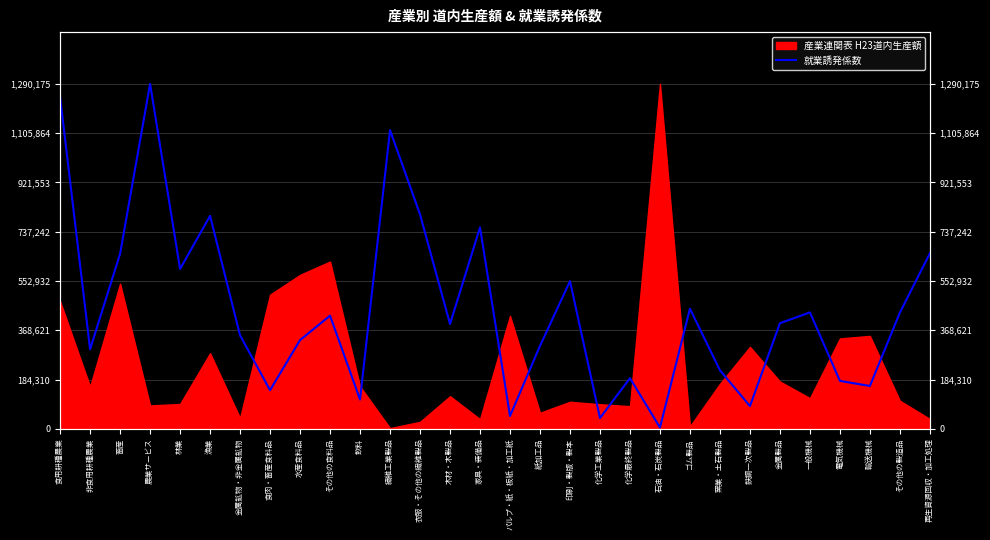

The chart shows a value of 26517.8 at 鉄鋼一次製品. True or false?

False